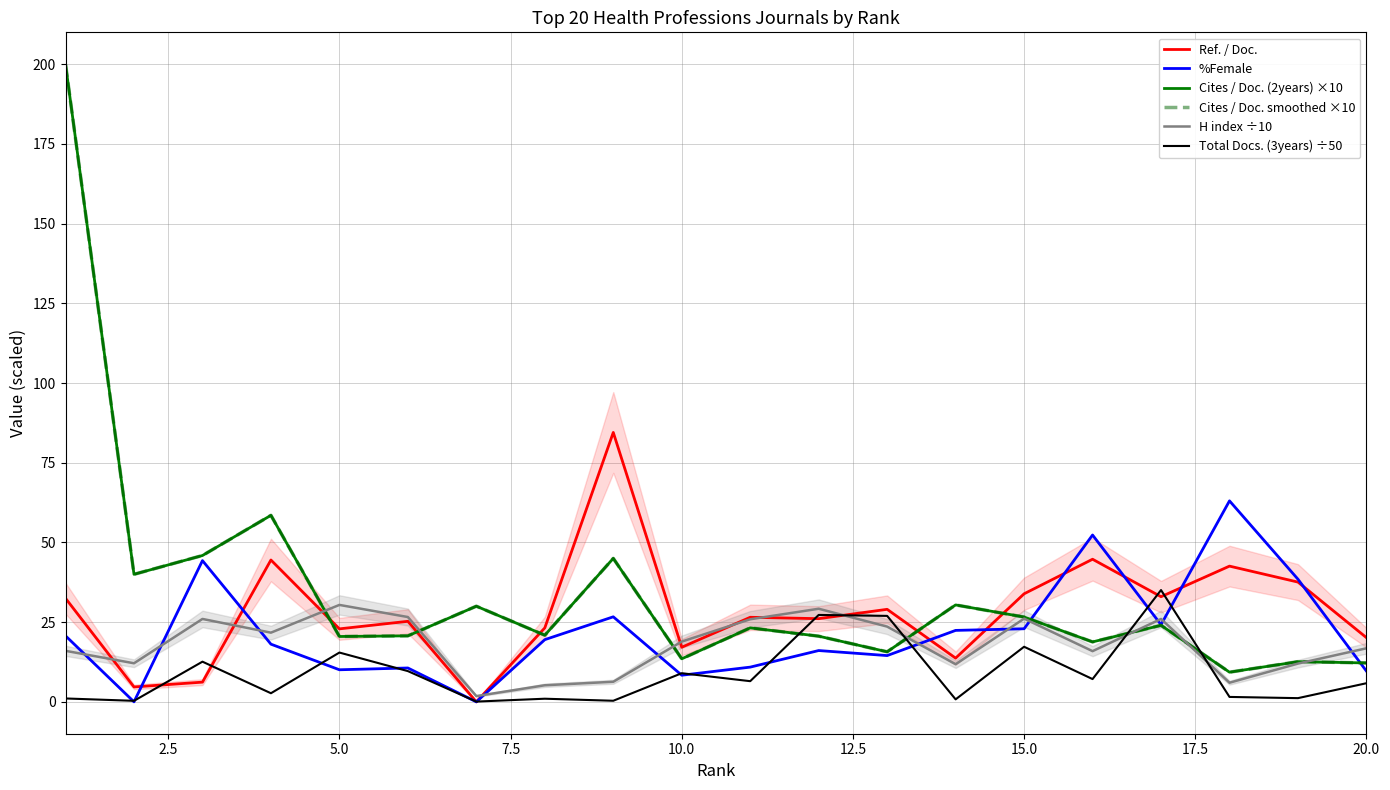

What is the maximum value shown in the chart?

200.0